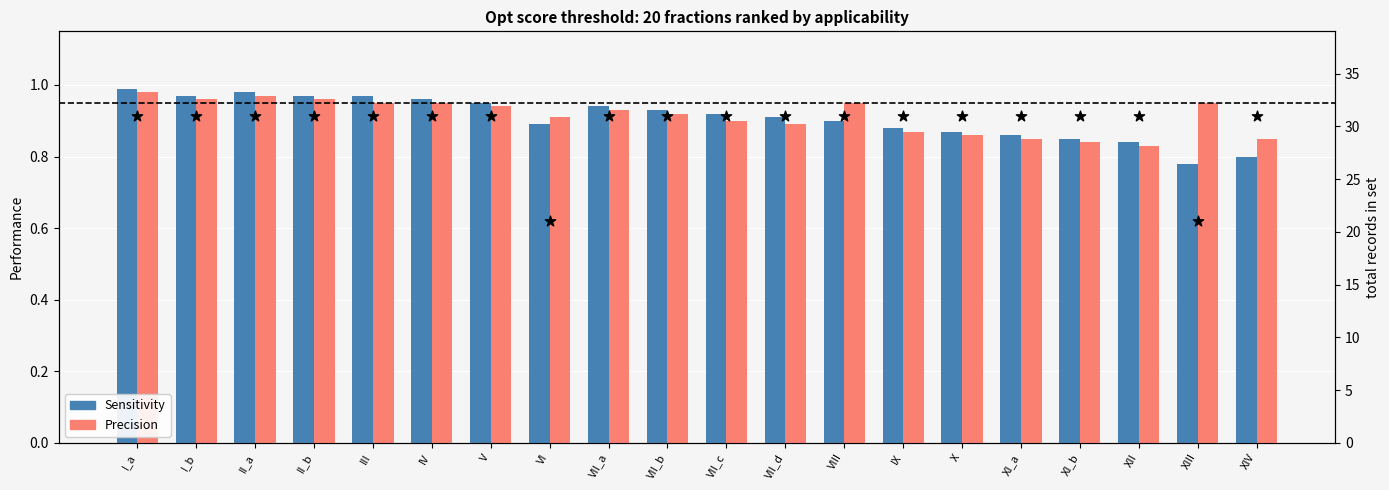

Which series contains the highest Y value?

Sensitivity